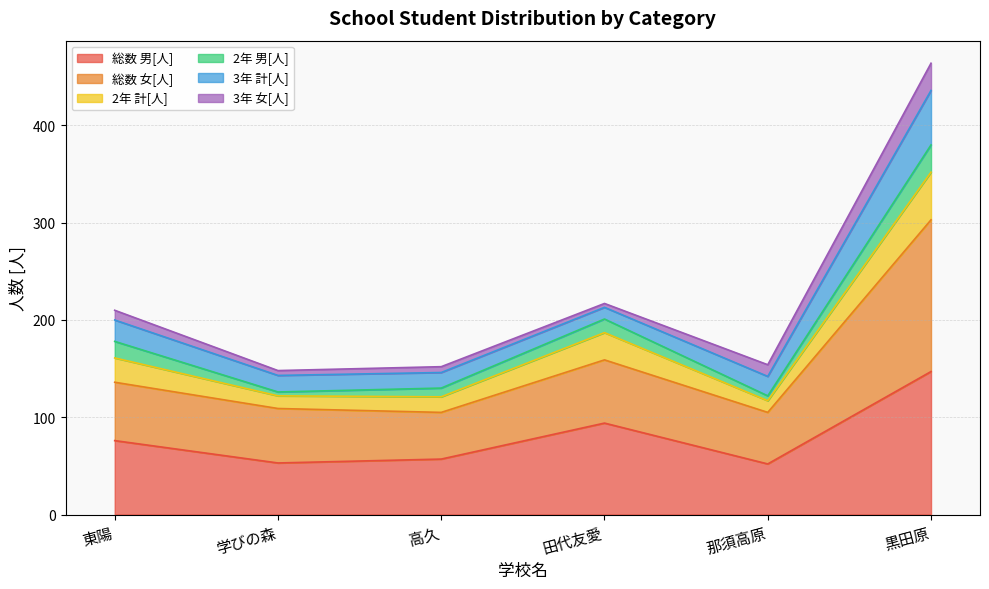

At which category is the sum across all series the highest?

黒田原